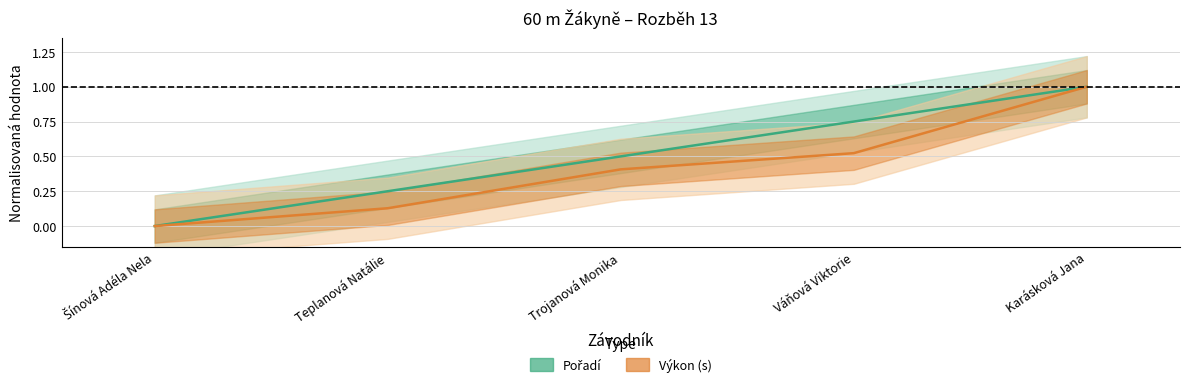

True or false: Pořadí and Výkon intersect in this chart.

False